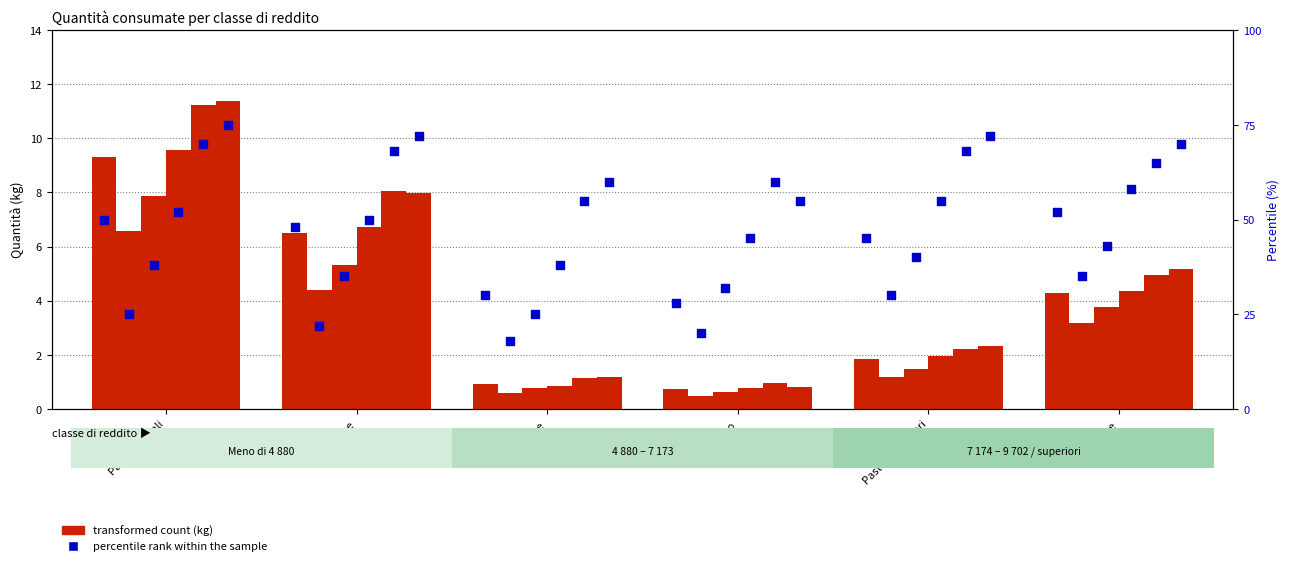

Which series has the largest Y range (max minus min)?

percentile rank within the sample